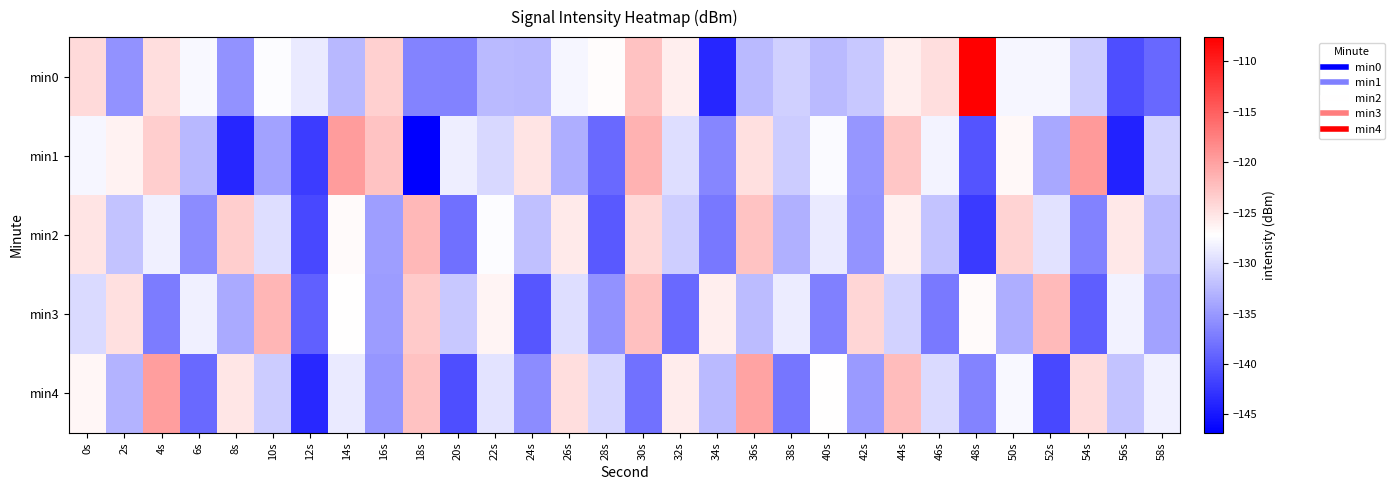

Which series has the largest range (max minus min)?

min0